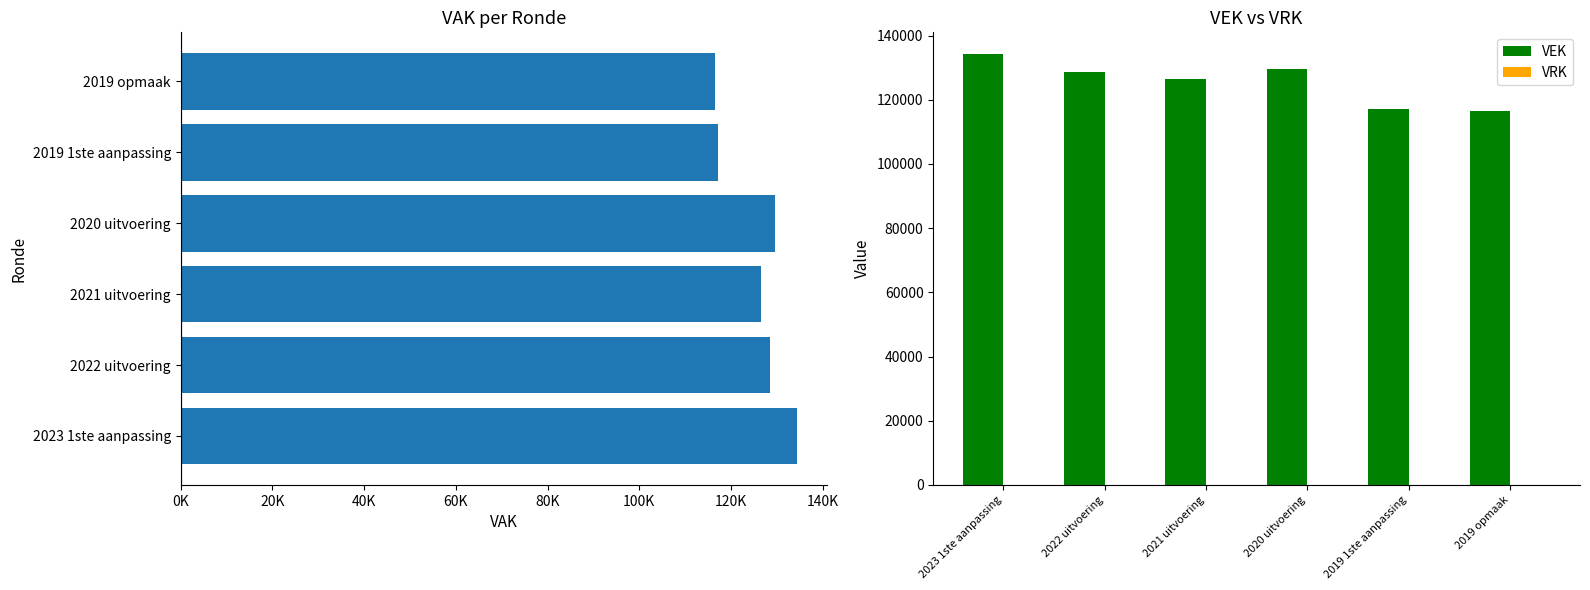

The value of VEK at 2023 1ste aanpassing is 41876. True or false?

False